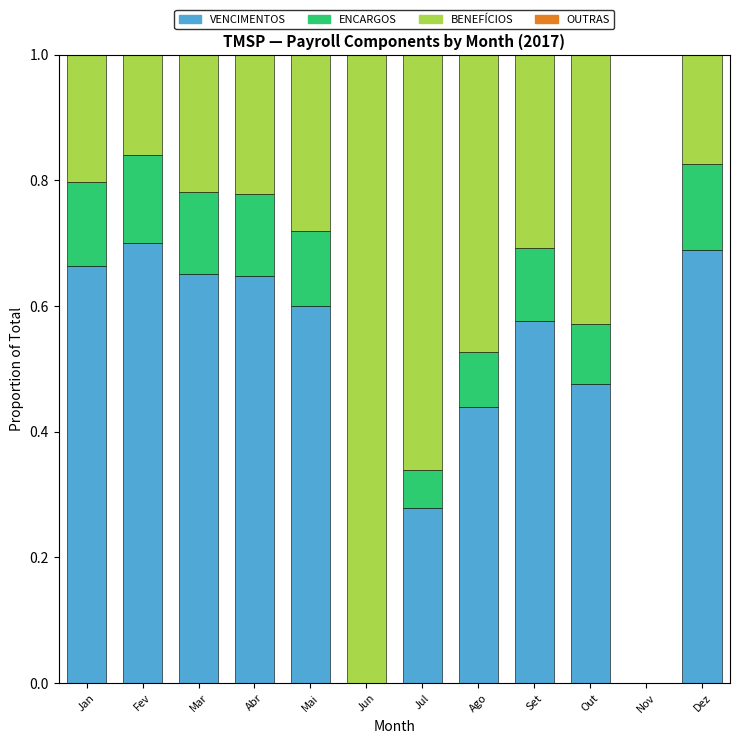

What is the total value across all series at Jul?

1.0